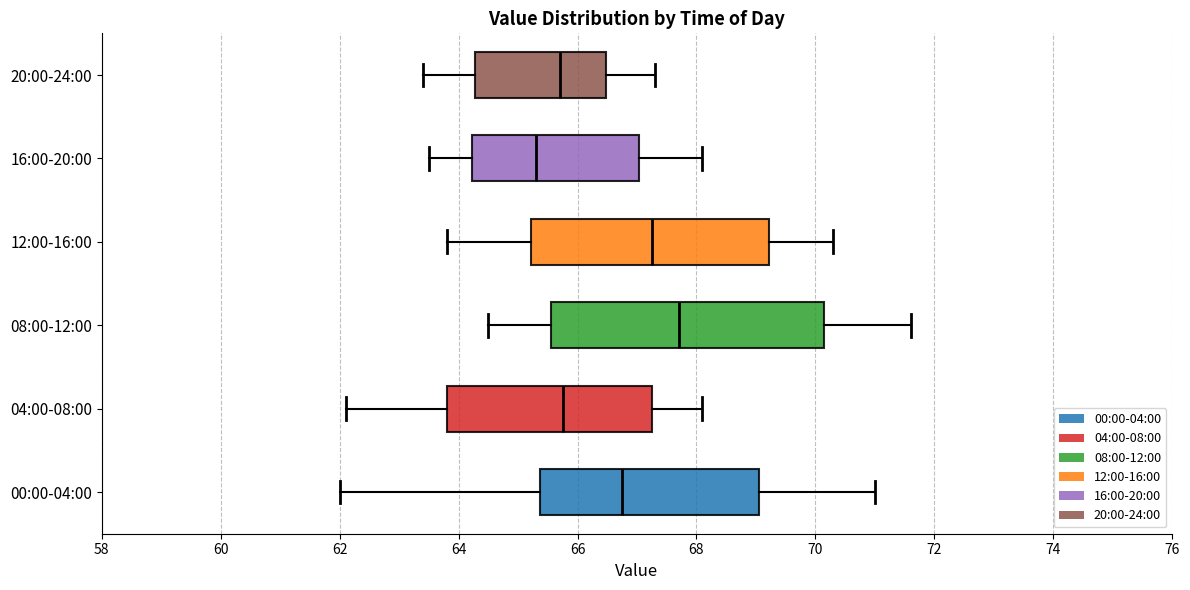

Reading bottom to top, read every box against the x-axis: the position of its median line, the range the box covers, and the ends of its whiskers. The values are not printed on the chart, so give them approximately, as read against the axis.

00:00-04:00: median 66.8, box 65.4 to 69.0, whiskers 62.0 to 71.0
04:00-08:00: median 65.8, box 63.8 to 67.2, whiskers 62.2 to 68.2
08:00-12:00: median 67.8, box 65.6 to 70.2, whiskers 64.6 to 71.6
12:00-16:00: median 67.2, box 65.2 to 69.2, whiskers 63.8 to 70.4
16:00-20:00: median 65.4, box 64.2 to 67.0, whiskers 63.6 to 68.2
20:00-24:00: median 65.8, box 64.2 to 66.4, whiskers 63.4 to 67.4